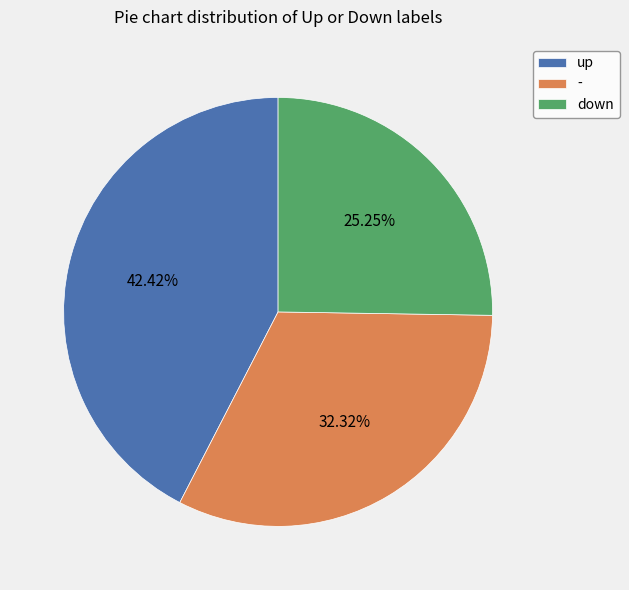

Which has a higher value, up or -?

up